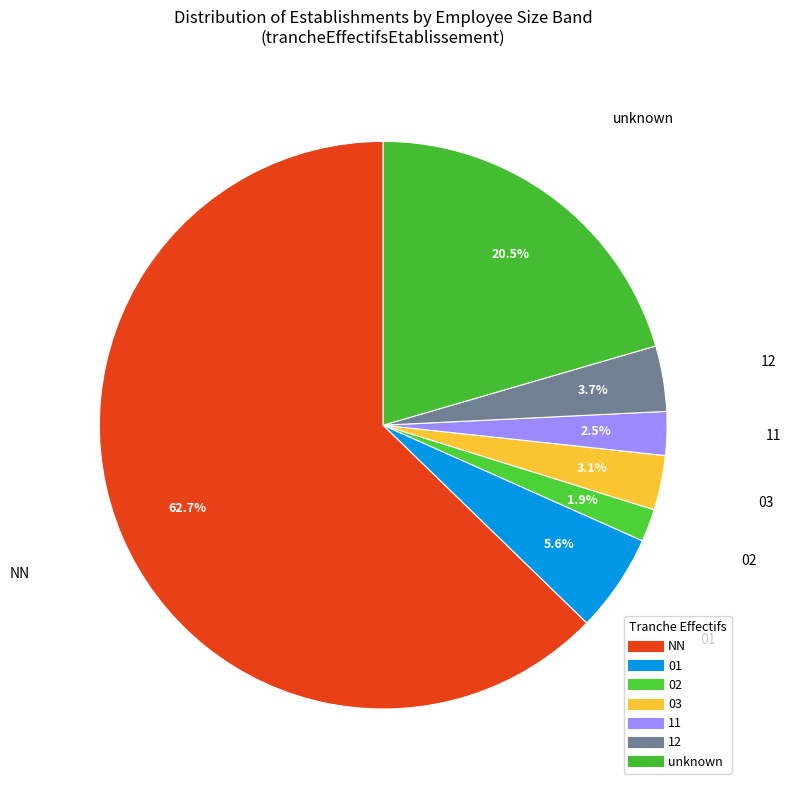

How many slices are in this pie chart?

7